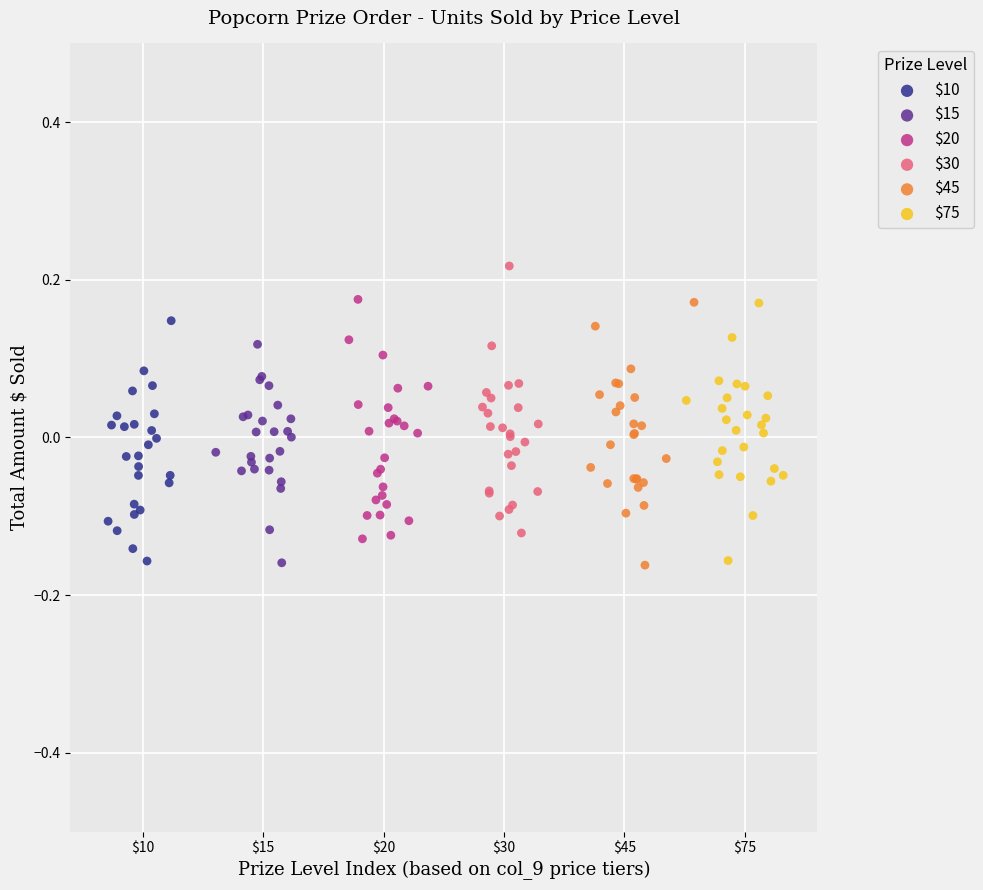

Which series contains the highest Y value?

$30